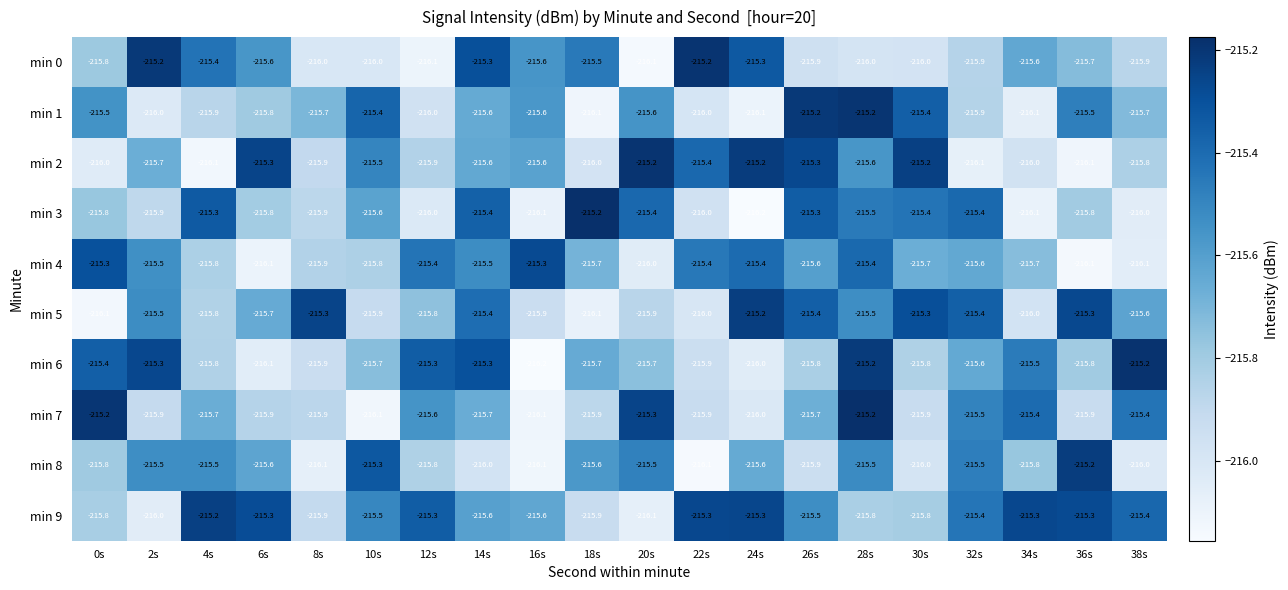

What is the sum of all min 3 values?

-4314.1